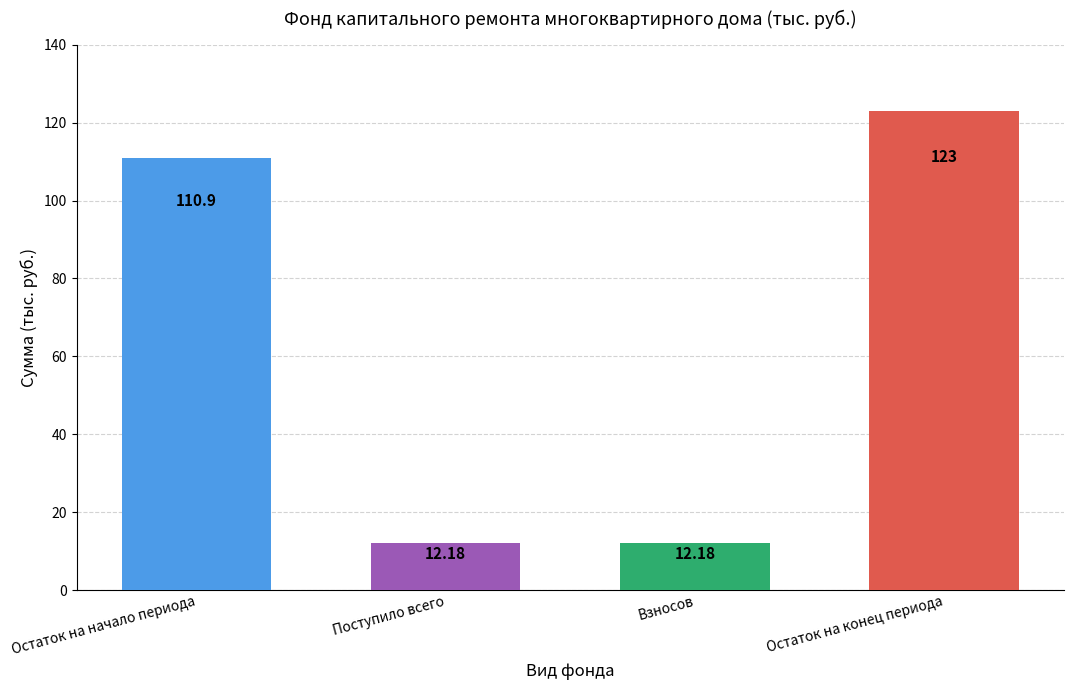

True or false: Остаток на конец периода has a value of 40.4 at Итого фонд капитального ремонта.

False